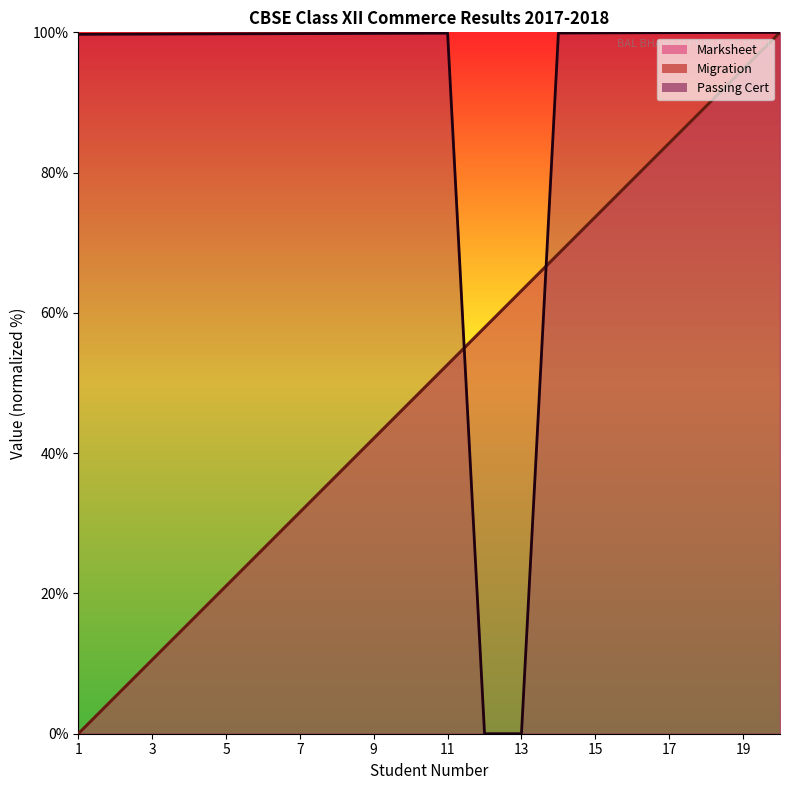

Which has a higher value, 9 or 11?

11